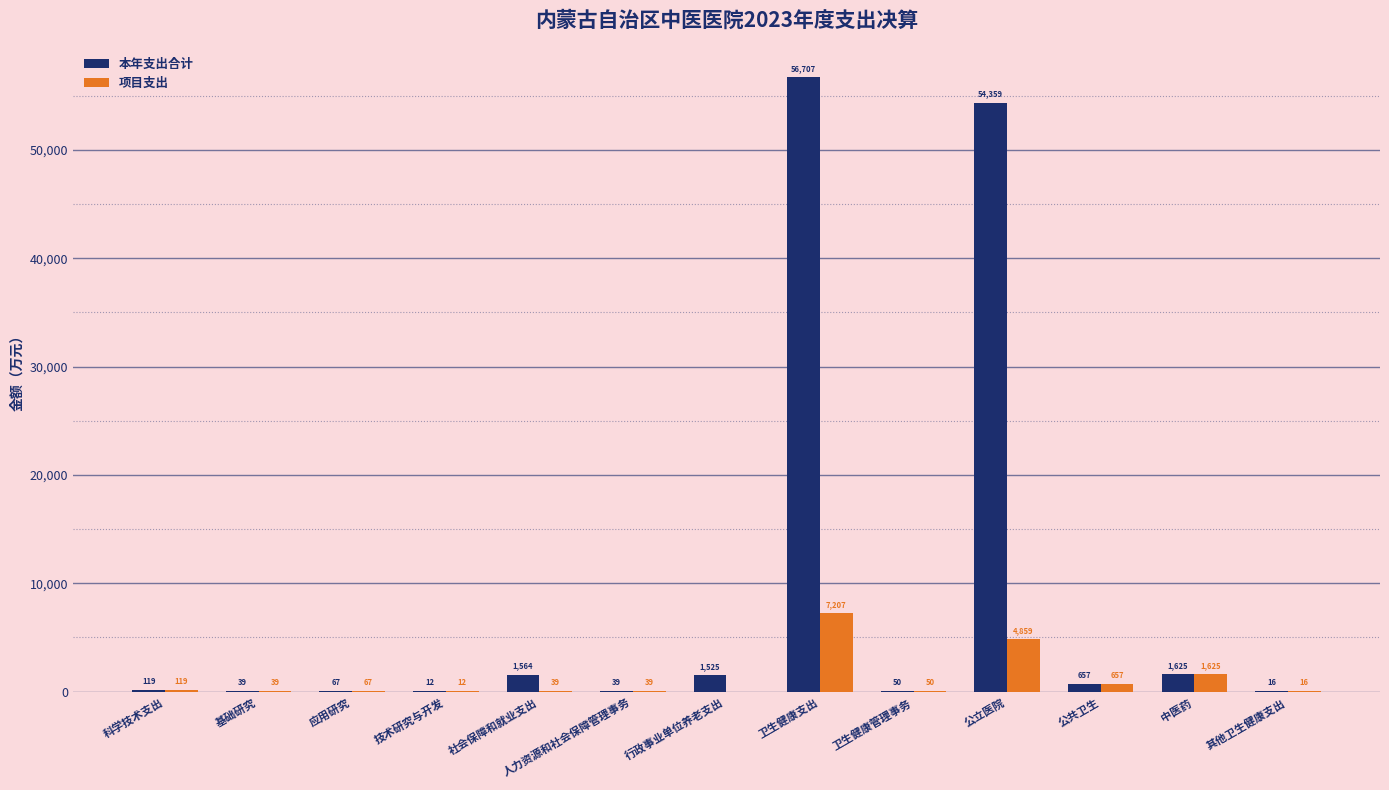

Is the value of 项目支出 at 人力资源和社会保障管理事务 greater than the value of 本年支出合计 at 社会保障和就业支出?

No